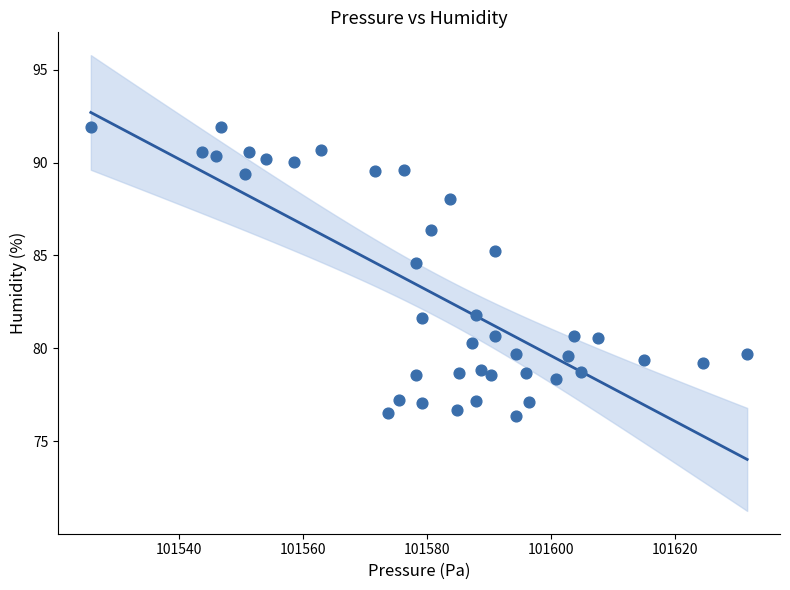

What is the range of X values (max minus min)?

105.9